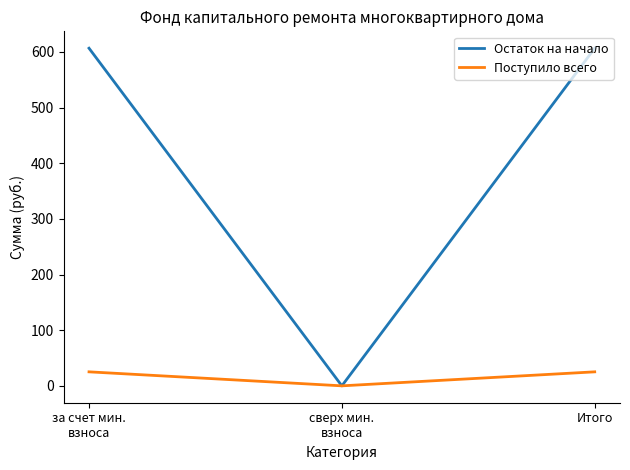

Which series has the largest total across all categories?

Остаток на начало